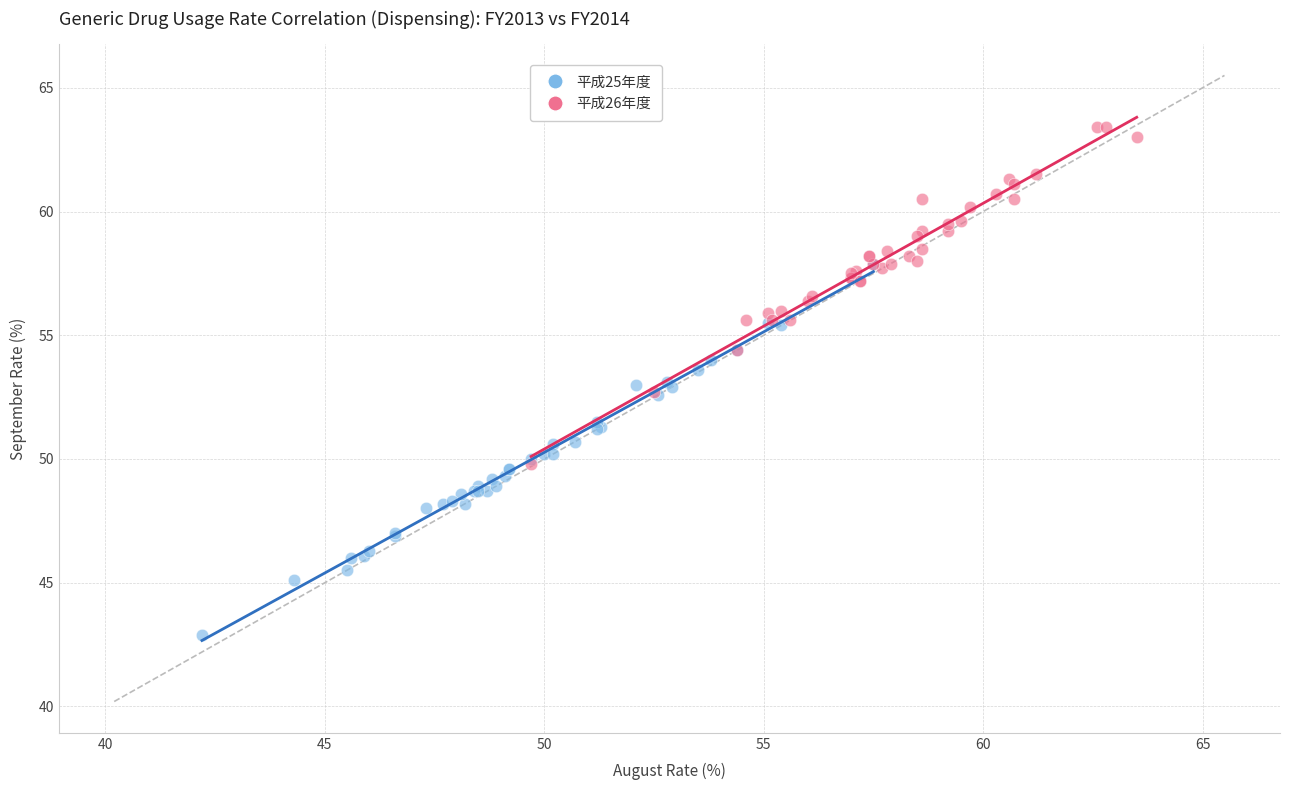

Which series contains the highest Y value?

平成26年度